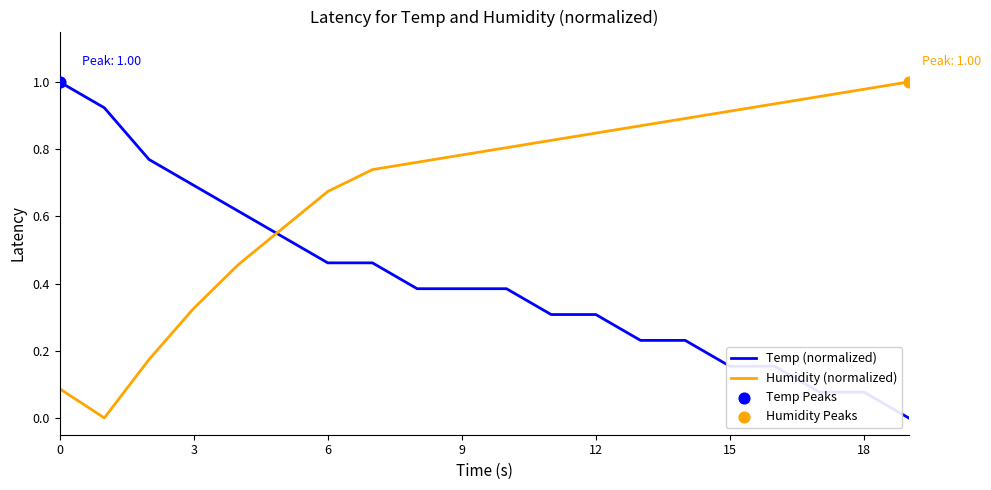

True or false: Humidity (normalized) and Temp (normalized) cross at least once.

True